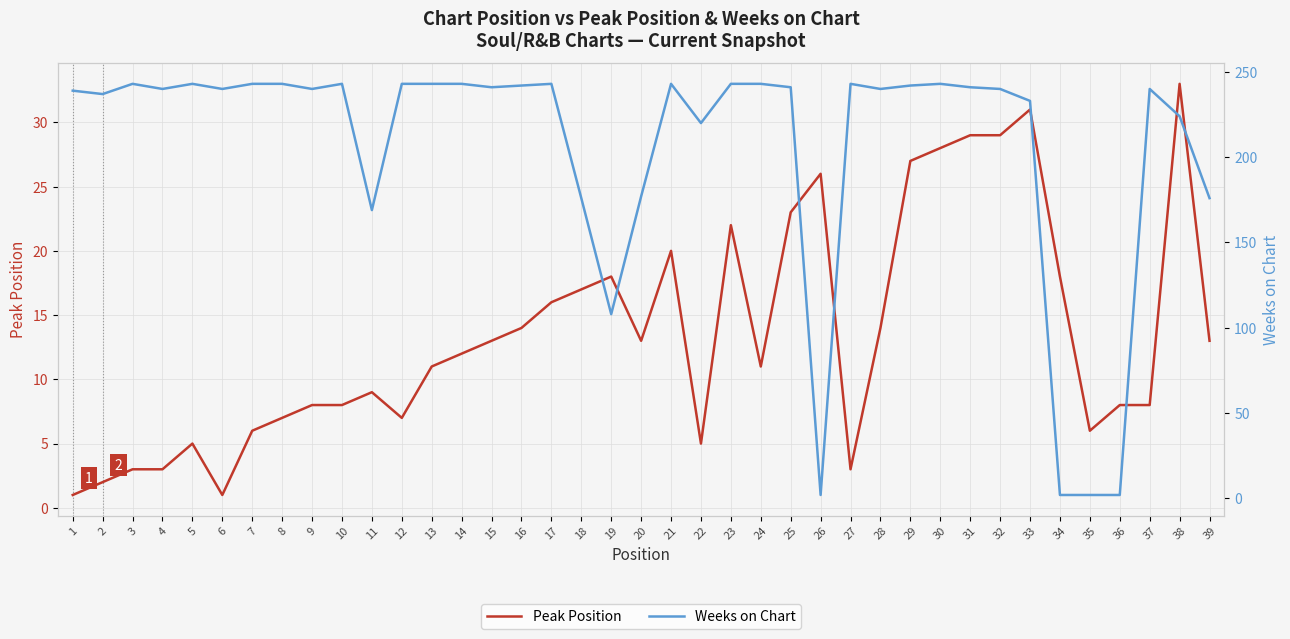

Where is the first local maximum for Weeks on Chart?

3